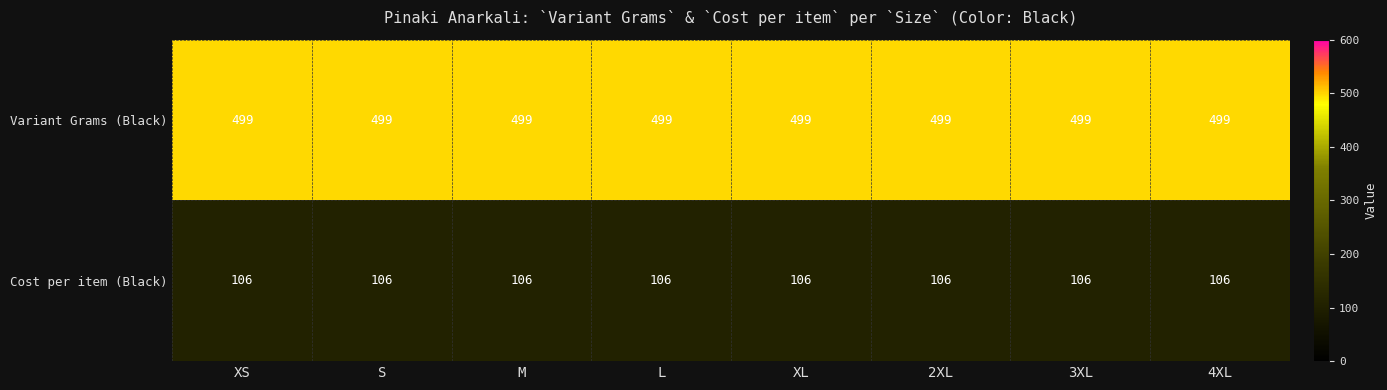

The Cost per item (Black) series shows 106 at 3XL. True or false?

True